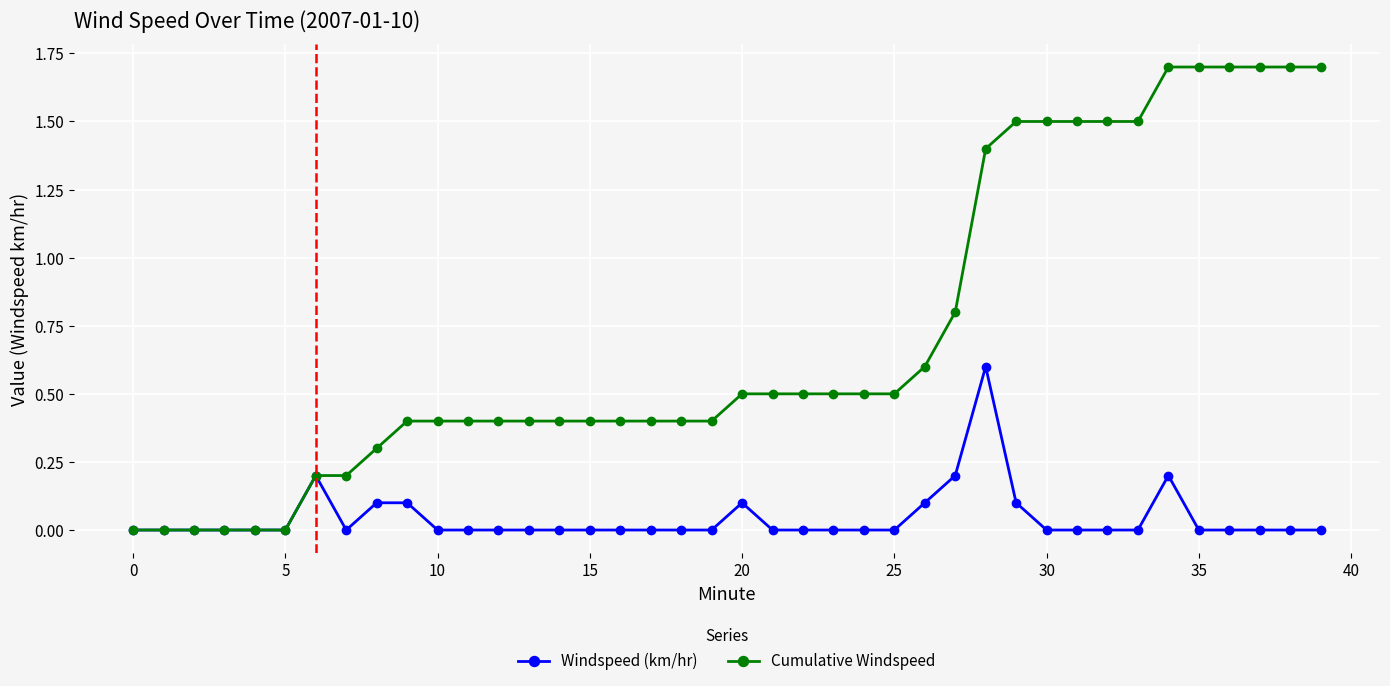

Reading left to right, list all the values displayed in this chart.

Windspeed (km/hr): 0.0	0.0	0.0	0.0	0.0	0.0	0.2	0.0	0.1	0.1	0.0	0.0	0.0	0.0	0.0	0.0	0.0	0.0	0.0	0.0	0.1	0.0	0.0	0.0	0.0	0.0	0.1	0.2	0.6	0.1	0.0	0.0	0.0	0.0	0.2	0.0	0.0	0.0	0.0	0.0
Cumulative Windspeed: 0.0	0.0	0.0	0.0	0.0	0.0	0.2	0.2	0.3	0.4	0.4	0.4	0.4	0.4	0.4	0.4	0.4	0.4	0.4	0.4	0.5	0.5	0.5	0.5	0.5	0.5	0.6	0.8	1.4	1.5	1.5	1.5	1.5	1.5	1.7	1.7	1.7	1.7	1.7	1.7